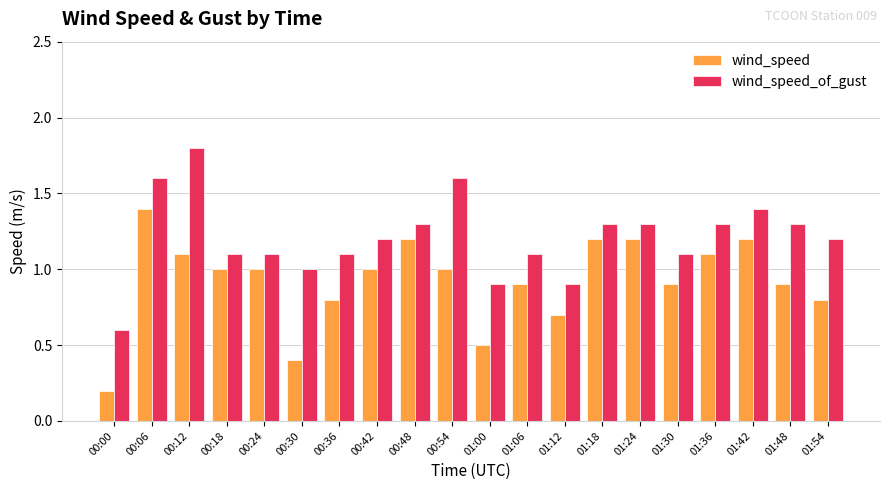

Which category has the highest value in the wind_speed series?

00:06